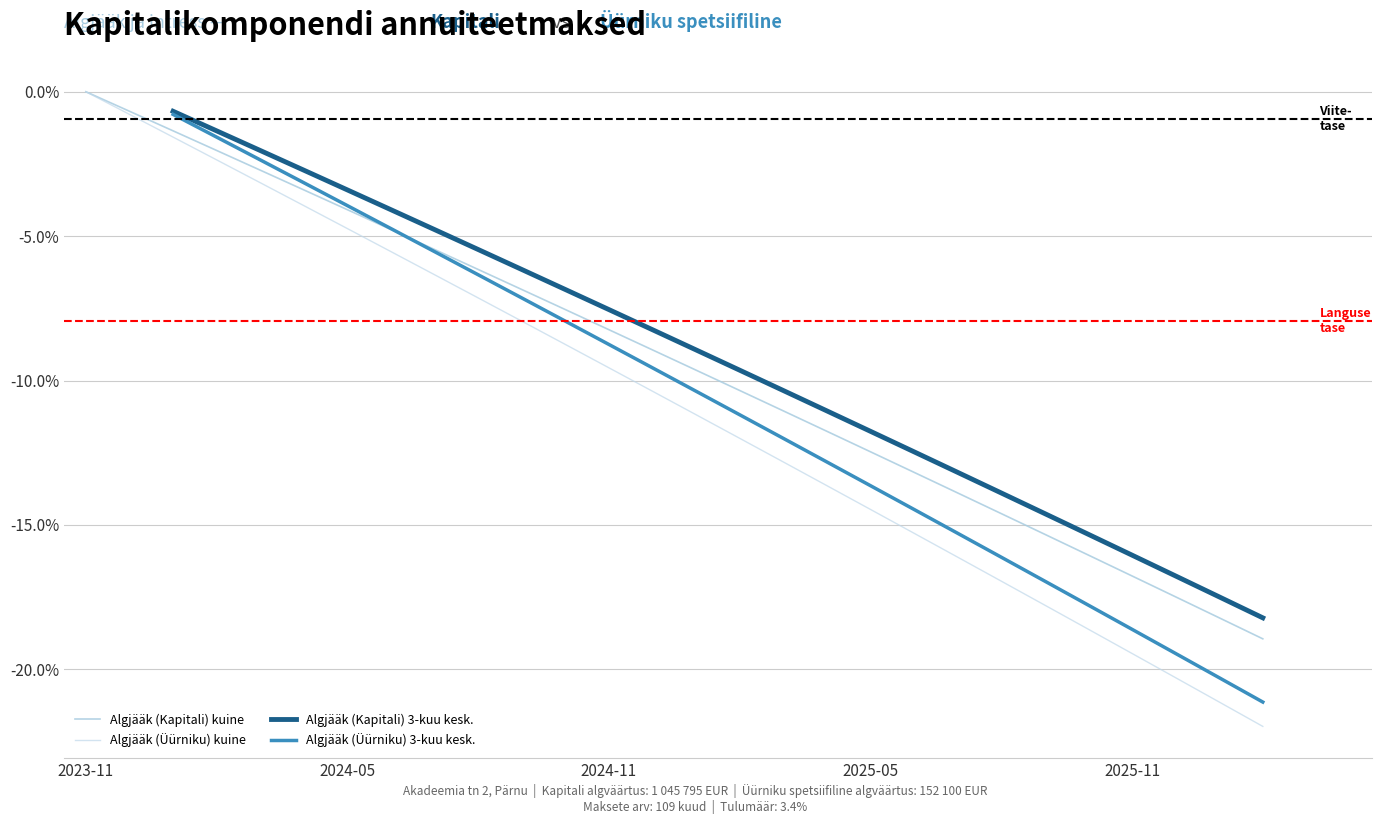

True or false: Algjääk (Kapitali) kuine and Algjääk (Üürniku) 3-kuu kesk. cross at least once.

True